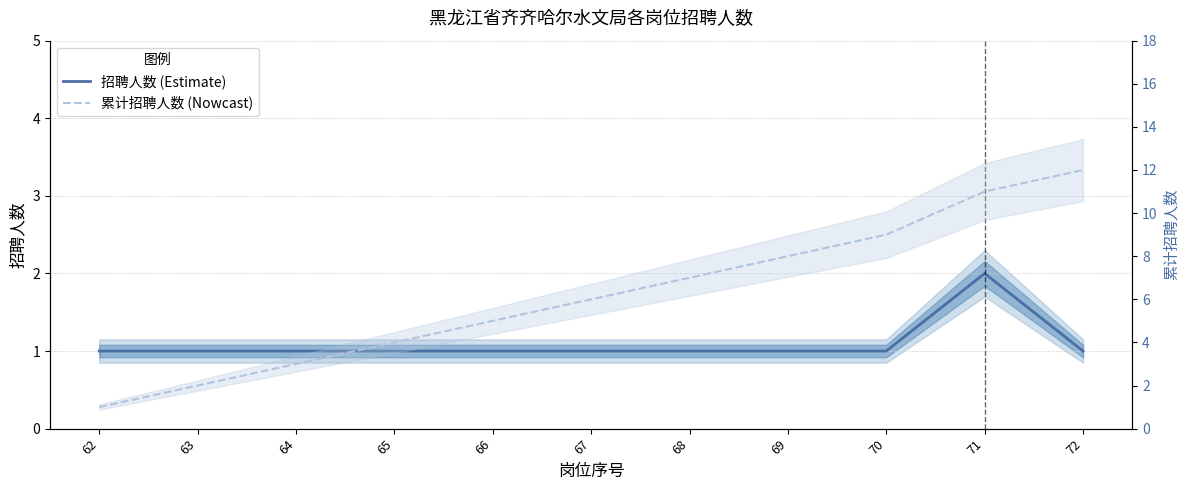

At which label does 累计招聘人数 (Nowcast) first exceed 6?

68